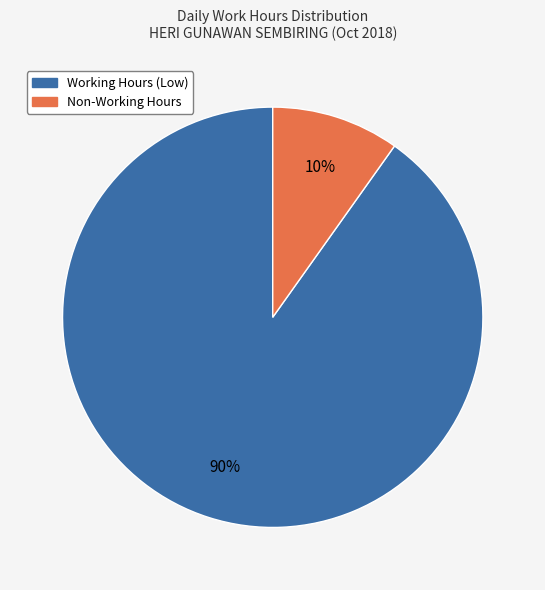

Count the number of slices in the pie.

2